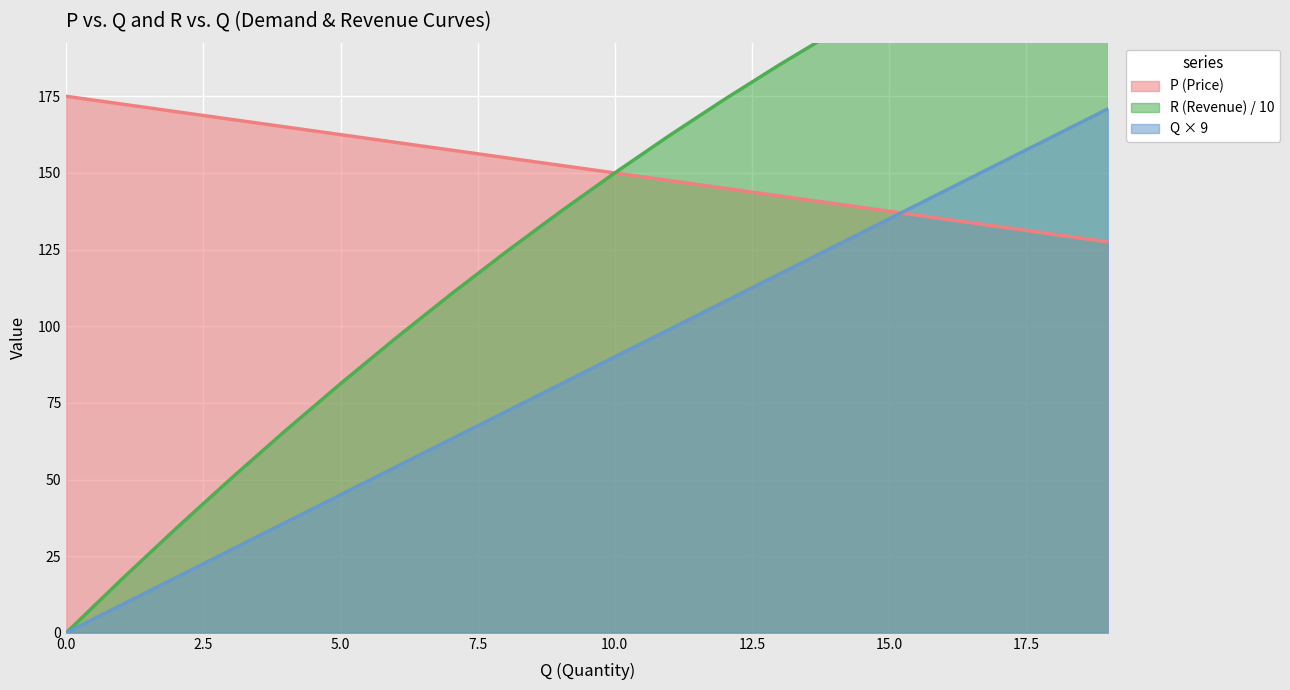

What is the difference between the R (Revenue) values at 8 and 16?

92.0